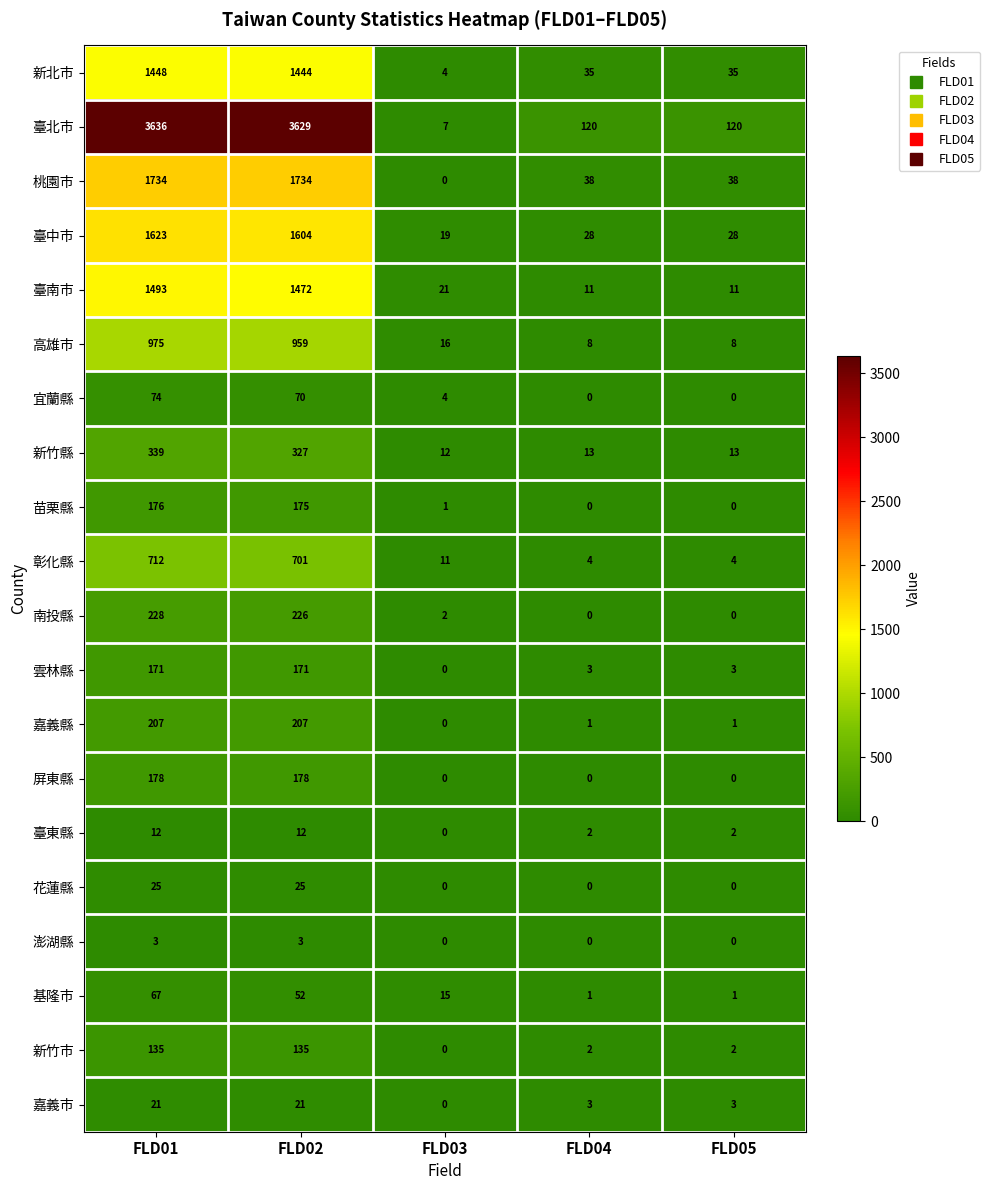

What is the spread (max minus min) of values at FLD03?

21